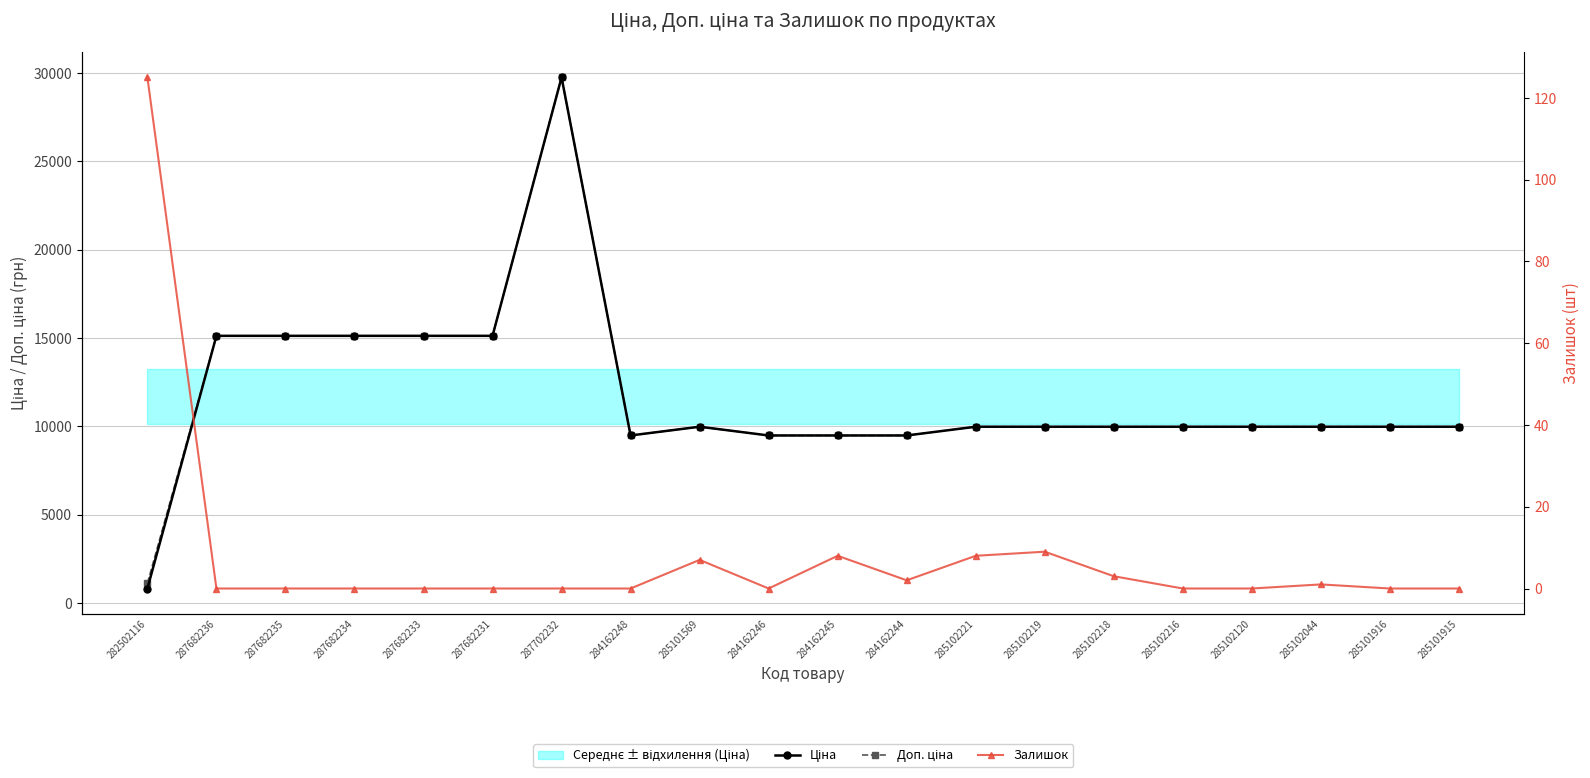

Rank the series at 287682233 from highest to lowest value.

Ціна, Доп. ціна, Залишок